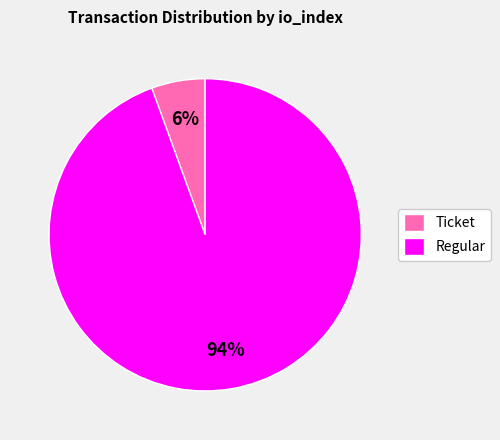

To the nearest percent, what portion does Regular represent?

94%